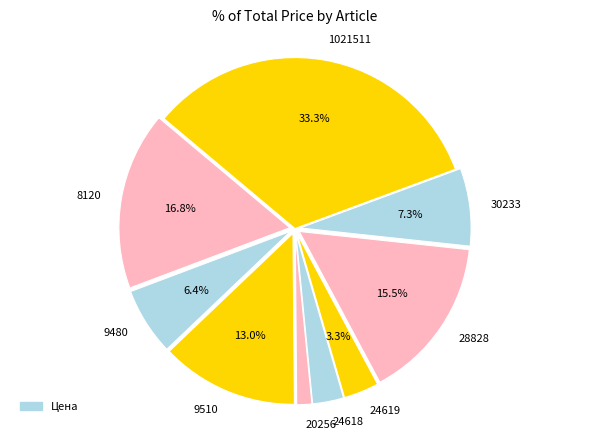

To the nearest percent, what percentage of the pie is 24618?

3%